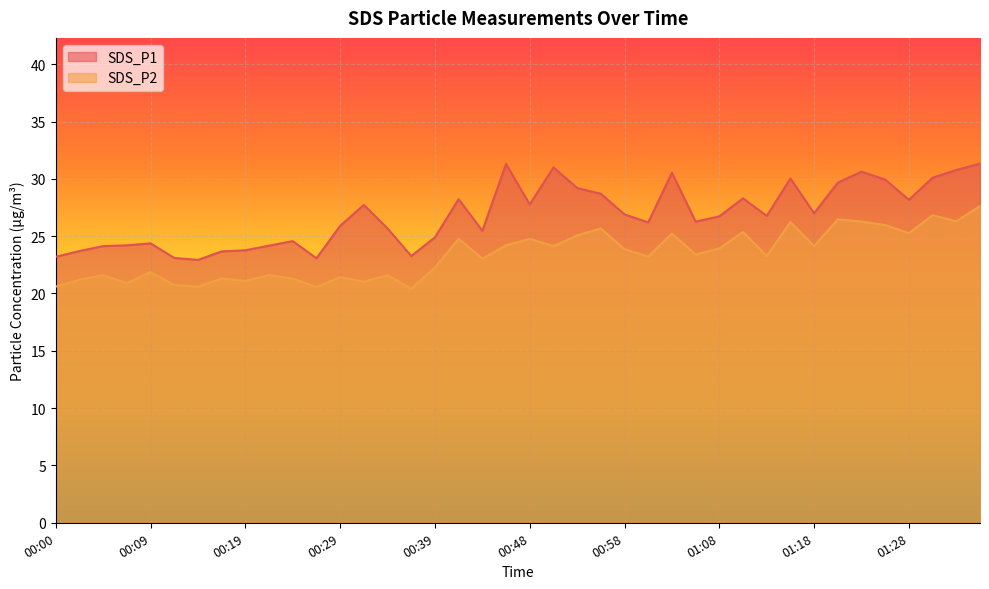

True or false: SDS_P2 and SDS_P1 cross at least once.

False